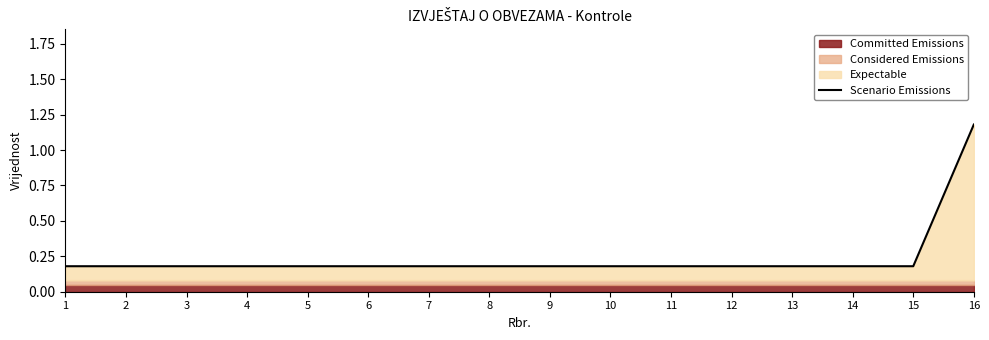

What is the average value?

0.2